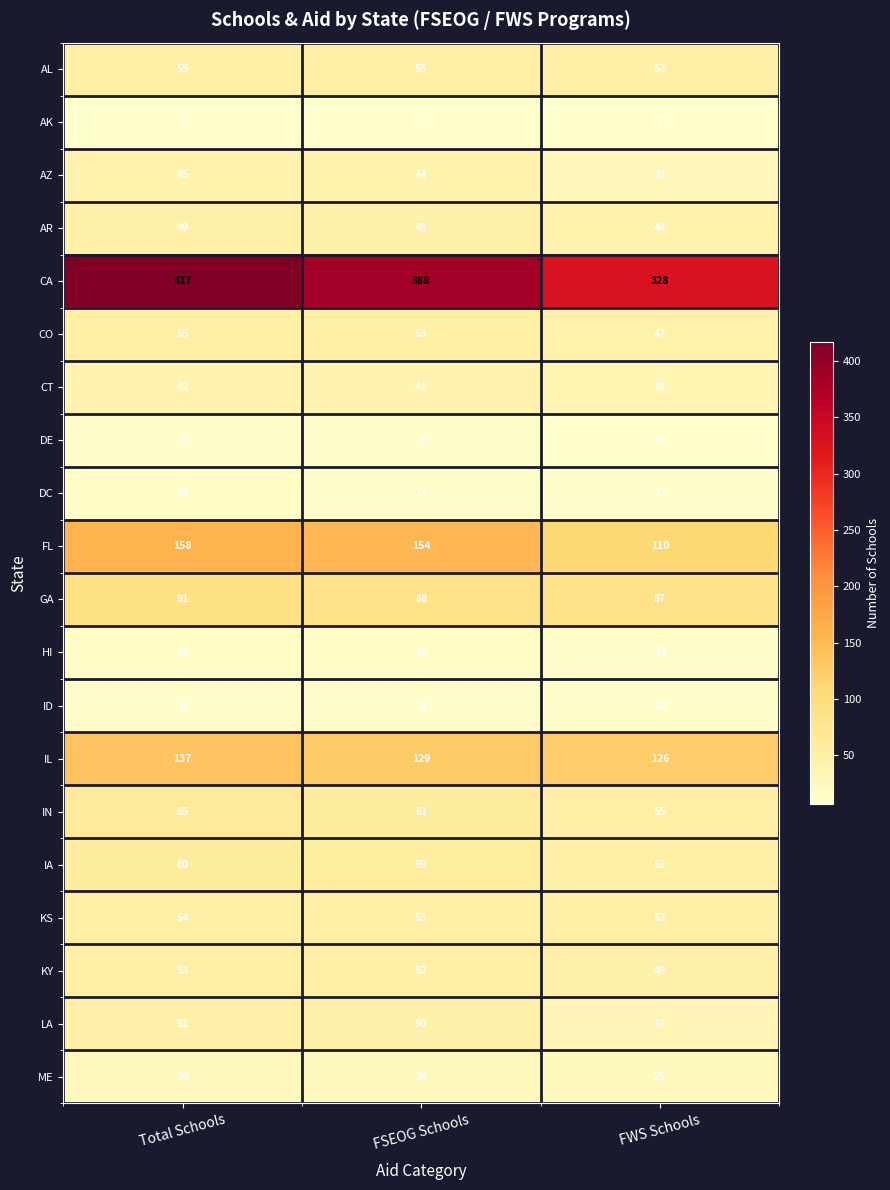

List the labels in order of CT value, largest first.

Total Schools, FSEOG Schools, FWS Schools